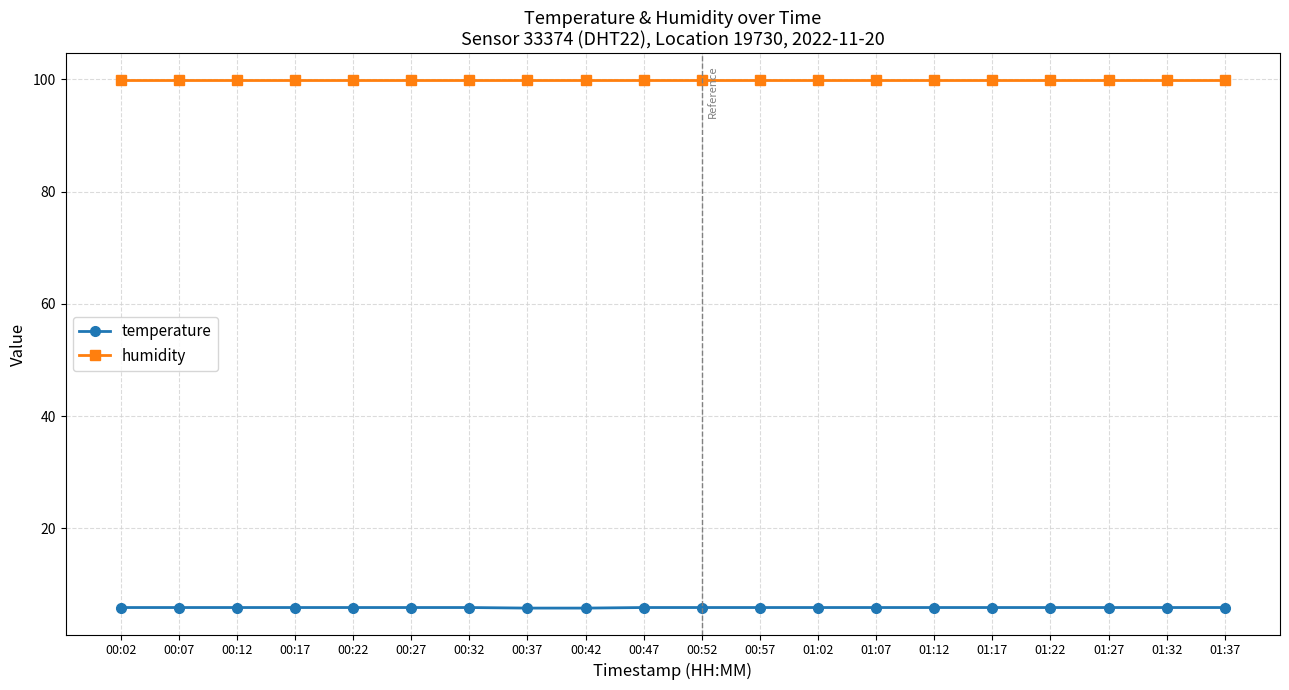

Rank the series at 00:07 from lowest to highest value.

temperature, humidity